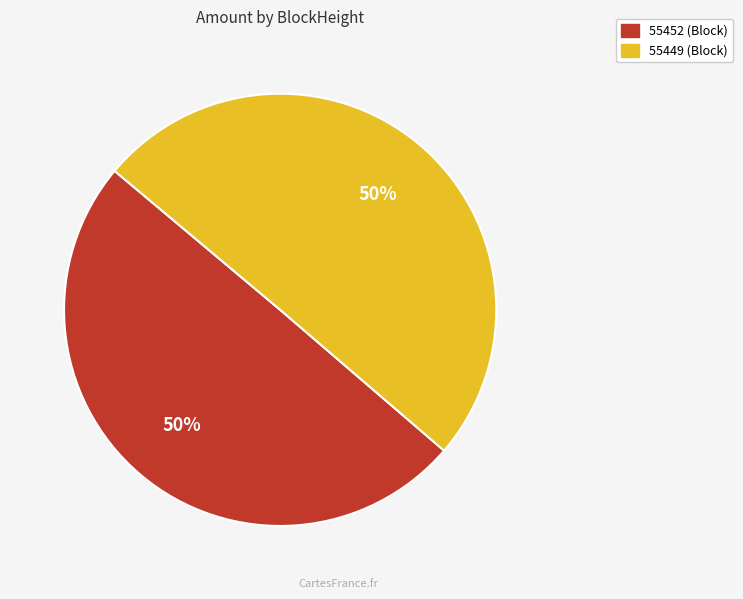

Do 55452 and 55449 together represent more than half of the pie?

Yes